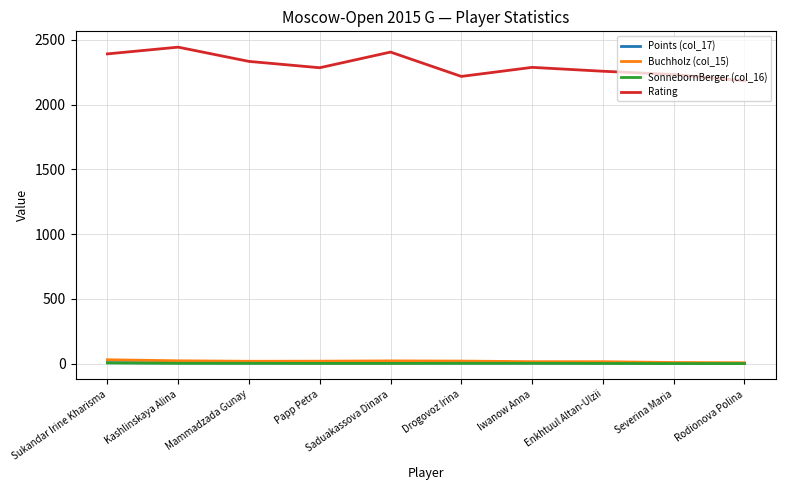

Which series has the largest total across all categories?

Rating